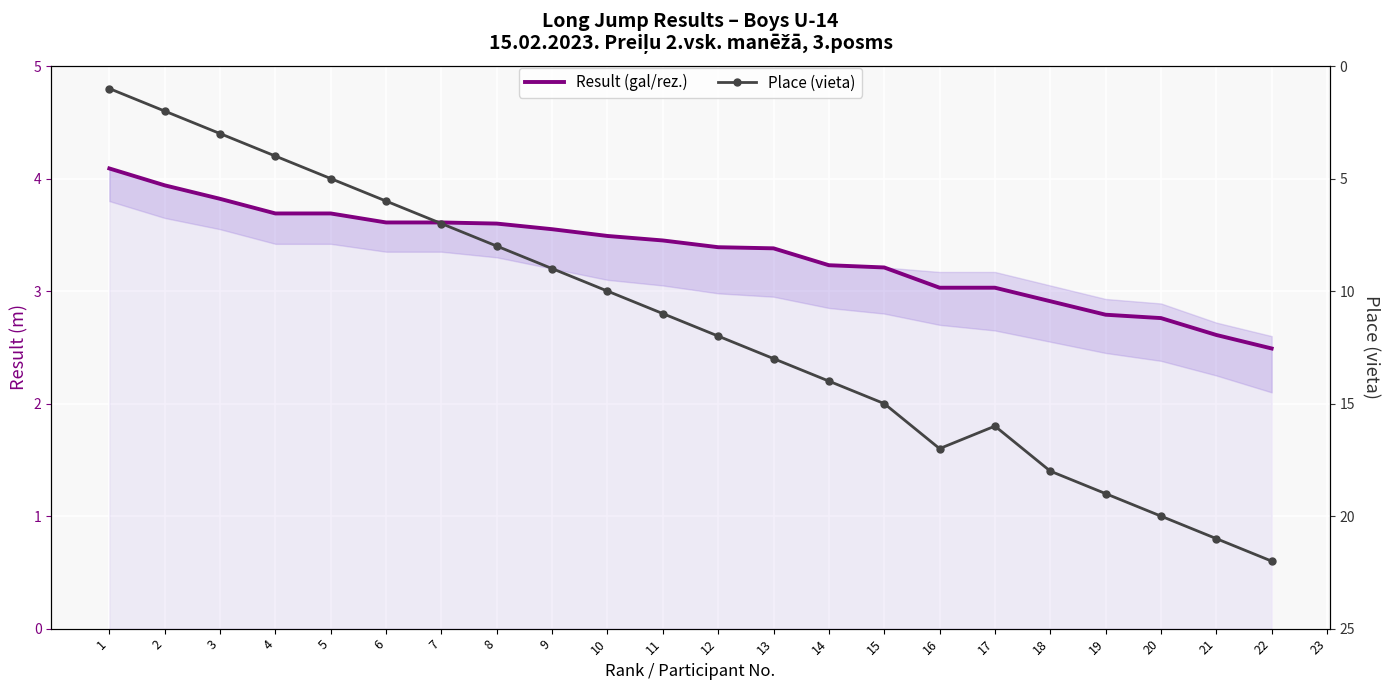

What is the spread (max minus min) of values at 1?

3.1